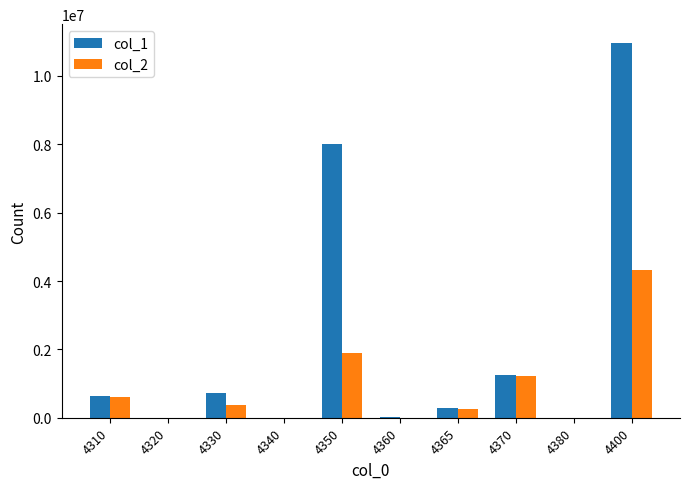

What is the maximum value shown in the chart?

10965982